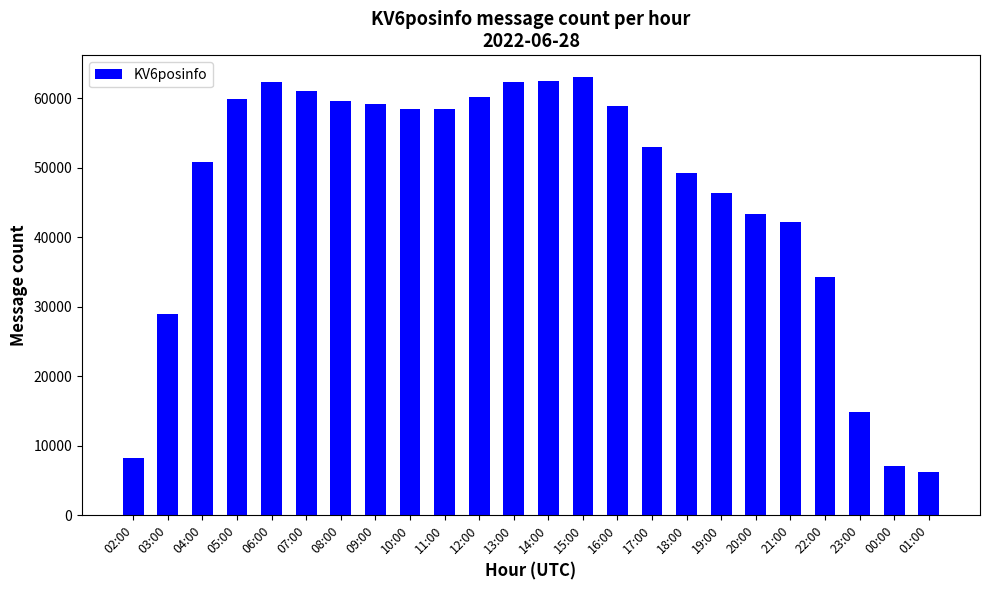

What is the sum of the values at 04:00 and 01:00?

57101